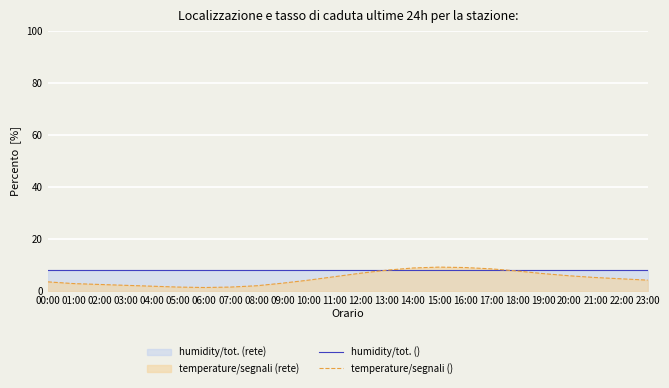

Does the chart have visible grid lines?

Yes